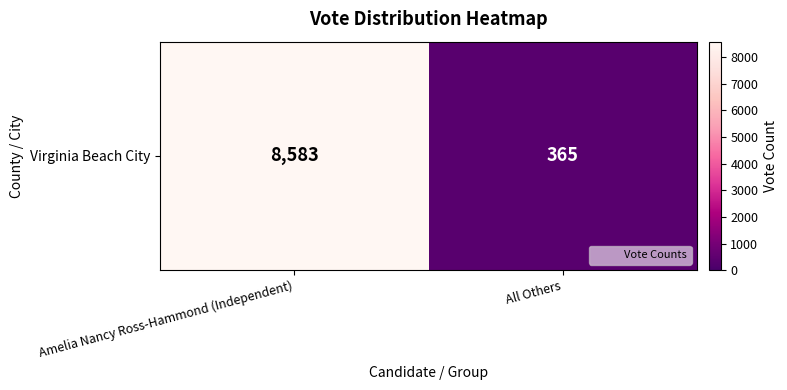

Rank the categories by value from highest to lowest.

Amelia Nancy Ross-Hammond (Independent), All Others